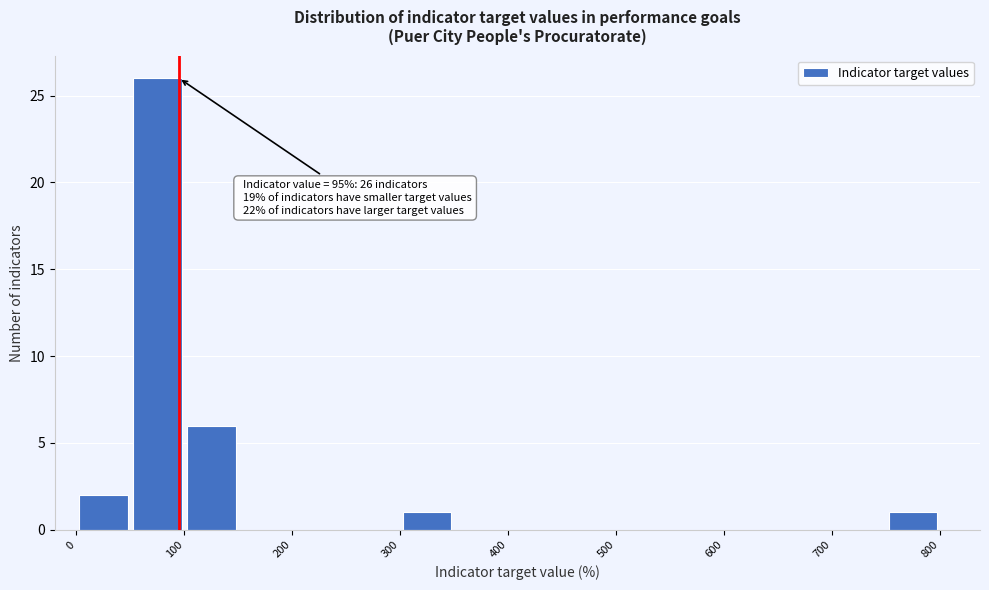

Over which range of the x-axis is the bar tallest?

50 to 100